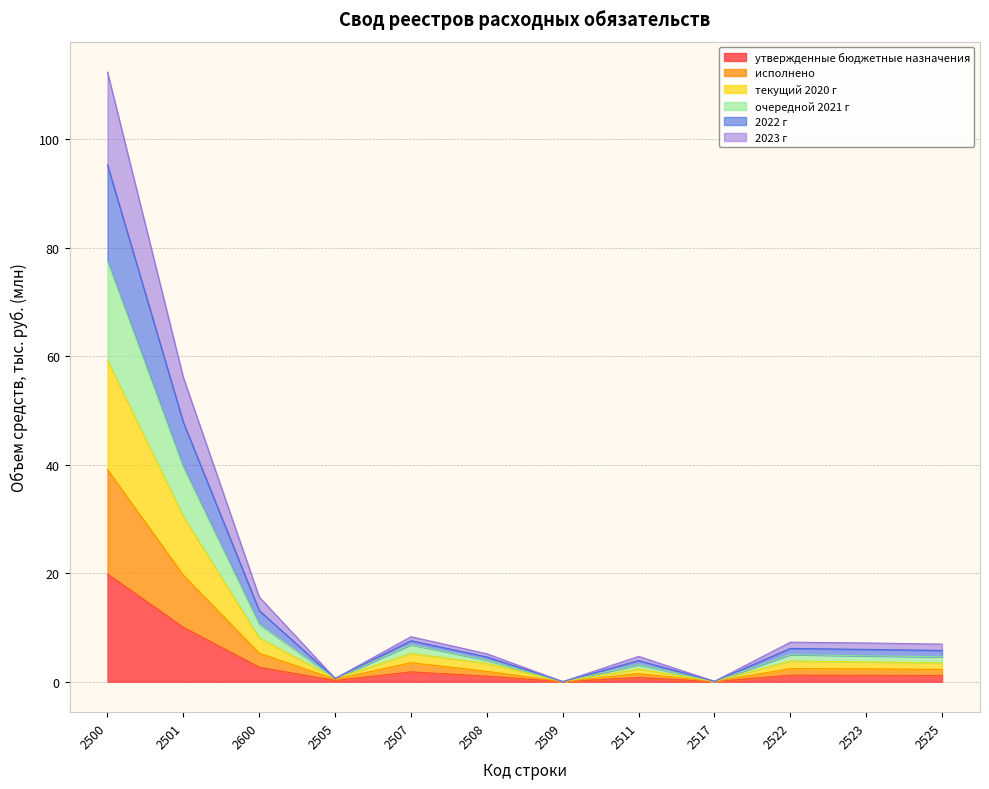

List the series in order of their overall mean, lowest first.

утвержденные бюджетные назначения, исполнено, текущий 2020 г, 2023 г, очередной 2021 г, 2022 г